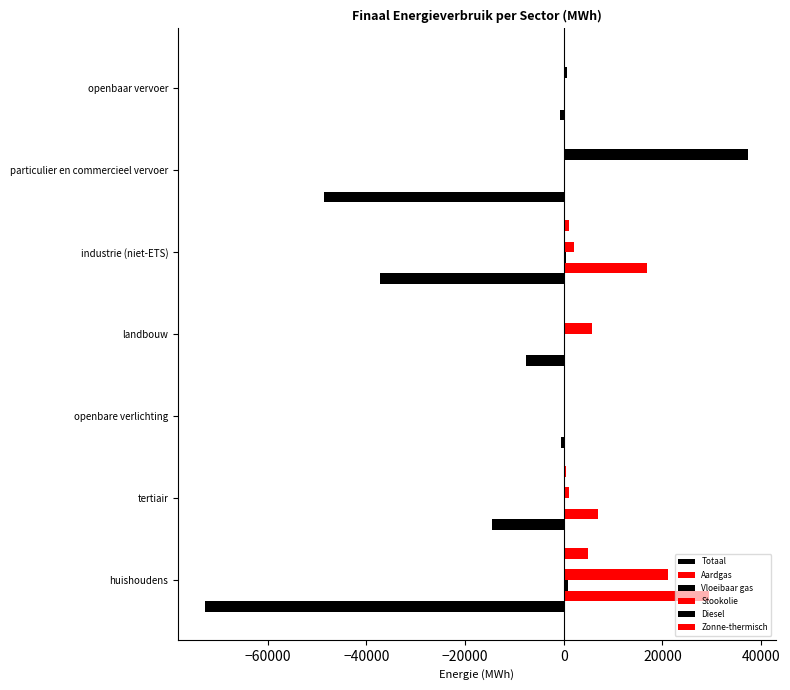

What is the difference between the second highest and second lowest values in the Aardgas series?

16806.4